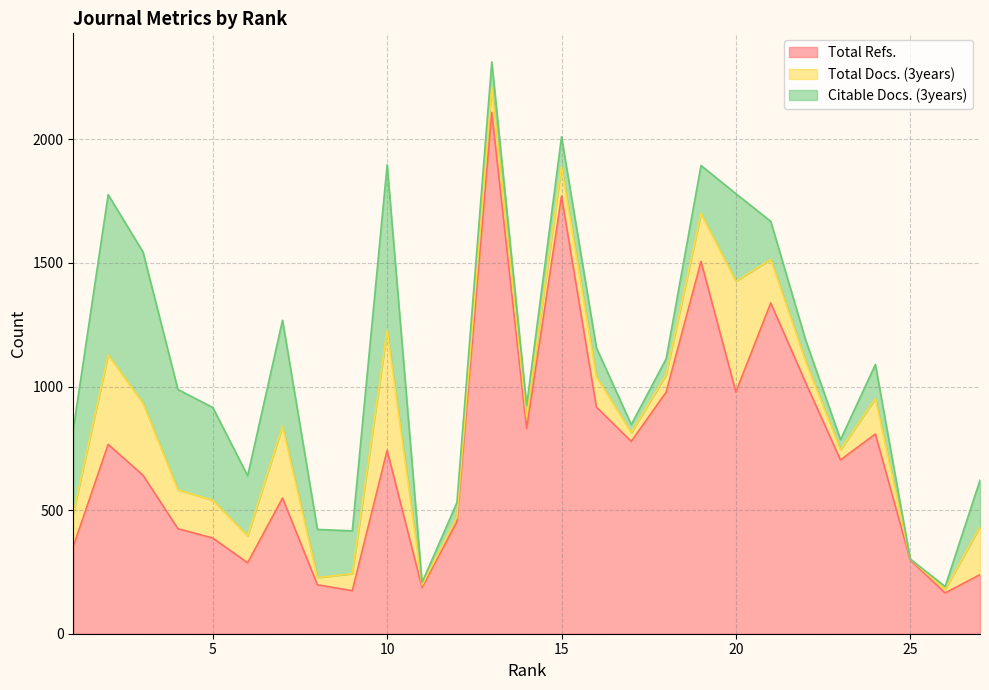

At how many categories does at least one series exceed 1652?

2